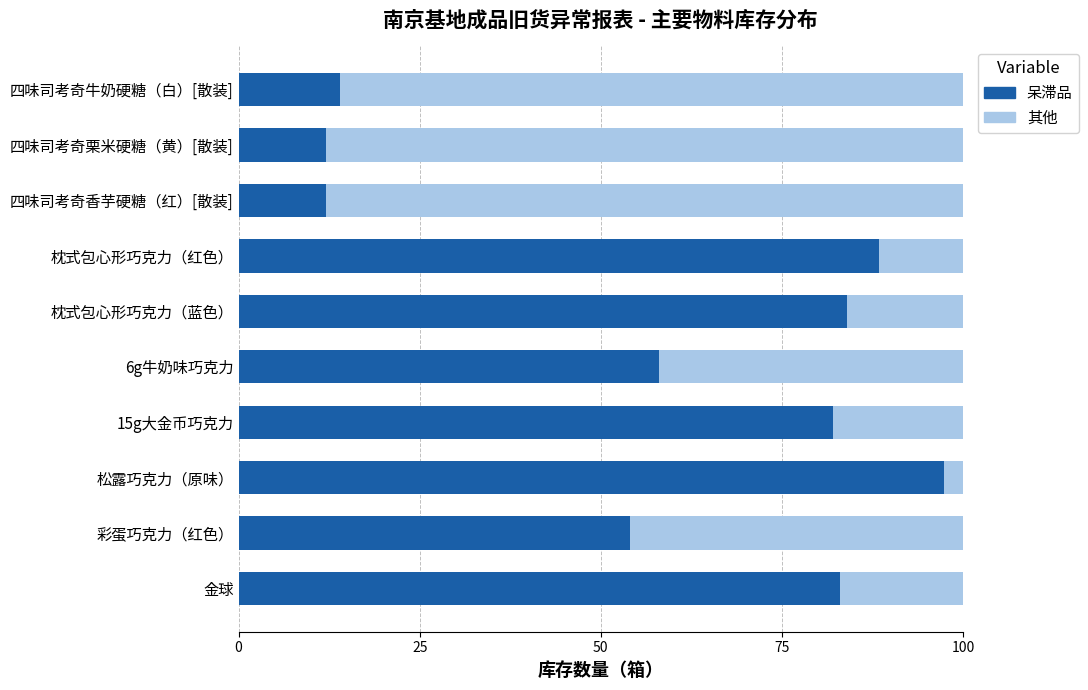

What is the average value of the 呆滞品 series?

58.5